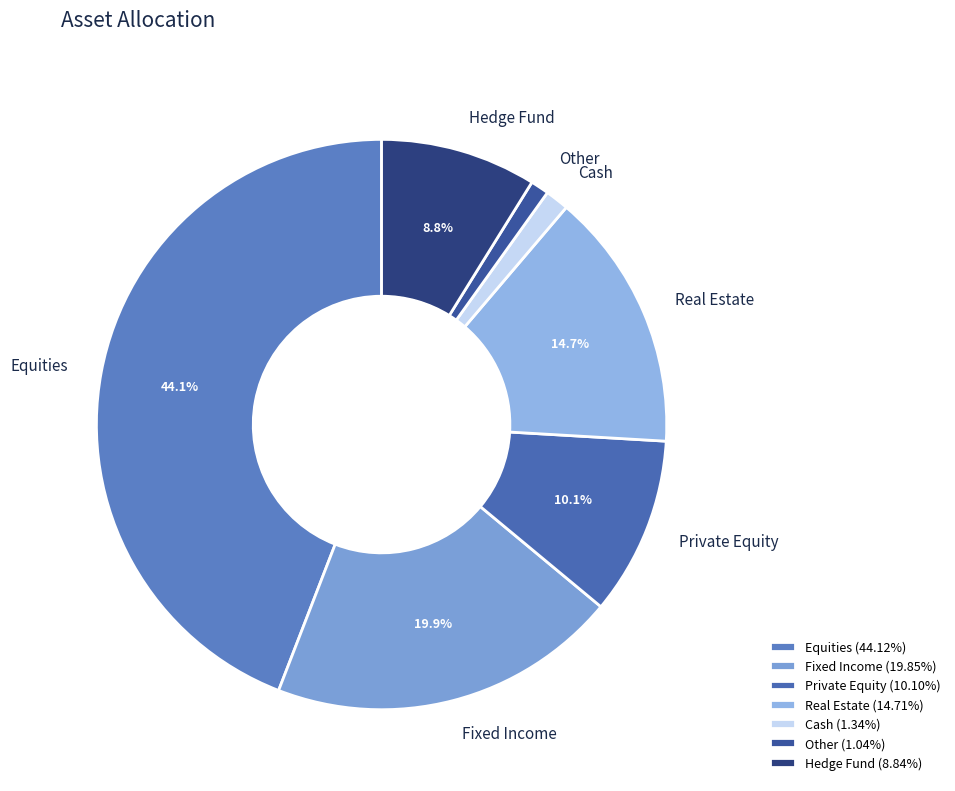

To the nearest percent, what is the combined percentage of Equities and Real Estate?

59%